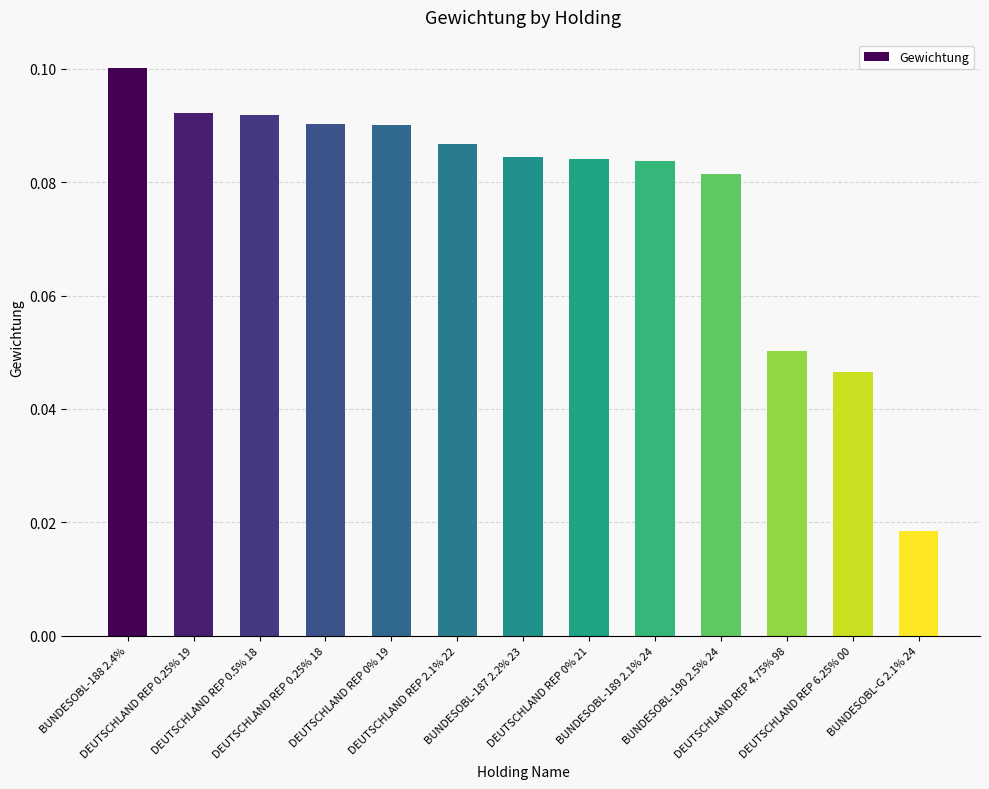

Count the values in the range 0 to 1.

13